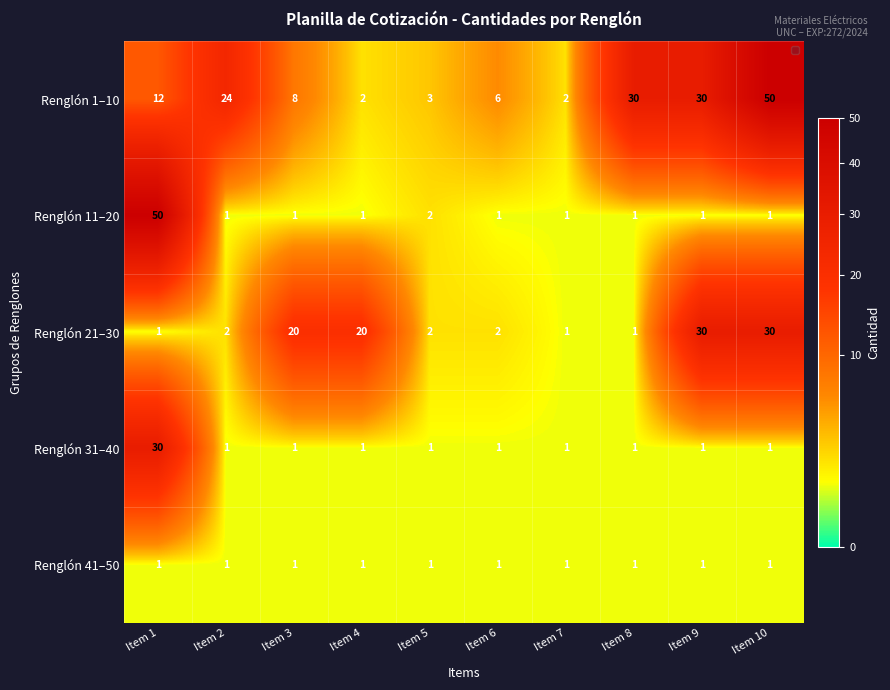

The Renglón 41–50 series shows 1 at Item 4. True or false?

True